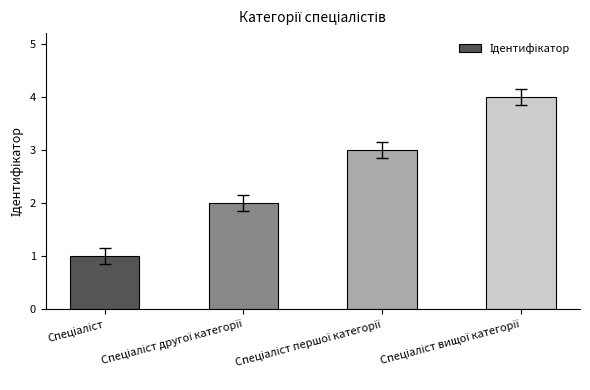

What is the greatest value displayed?

4